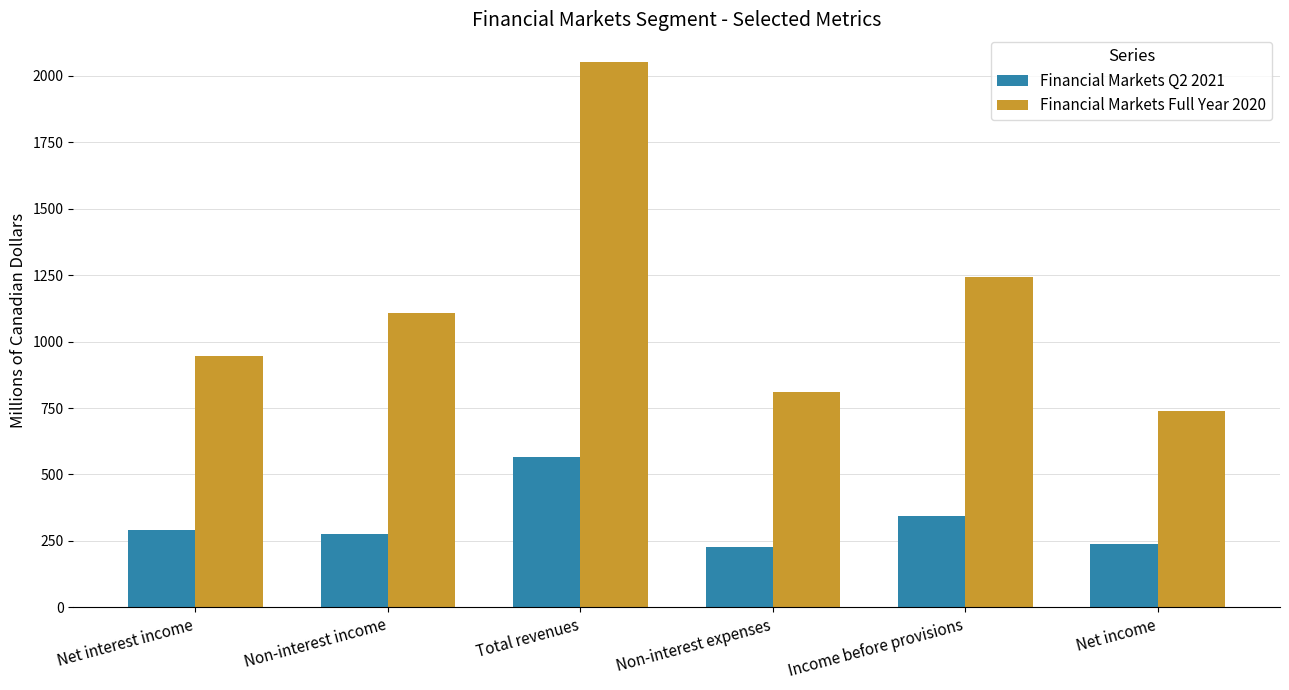

What is the difference between the Financial Markets Full Year 2020 values at Non-interest income and Non-interest expenses?

296